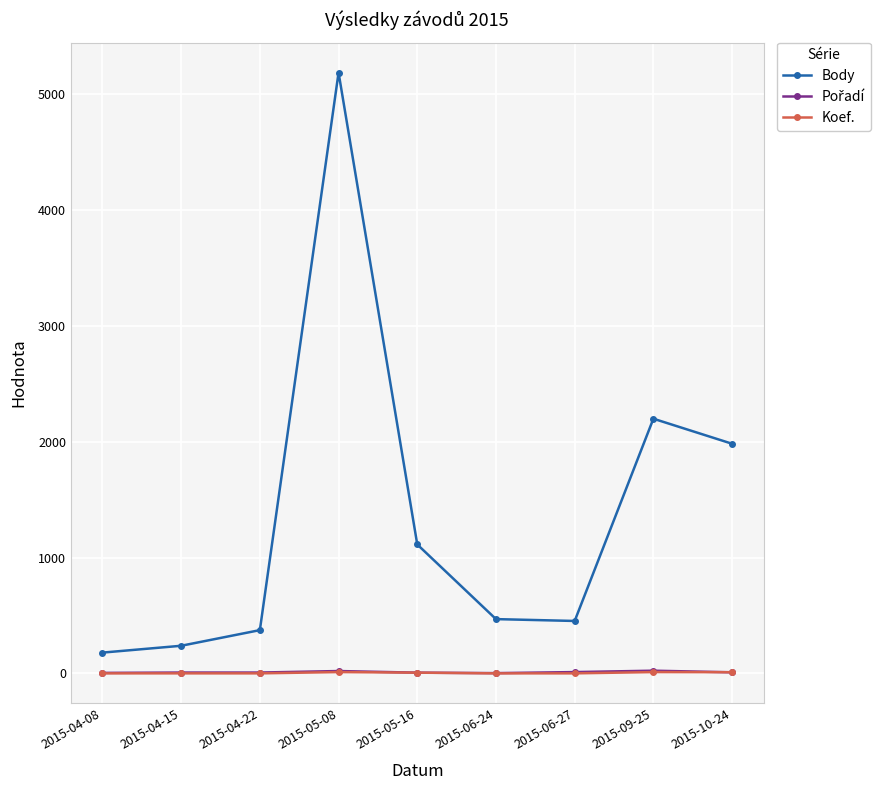

Which series has the largest range (max minus min)?

Body